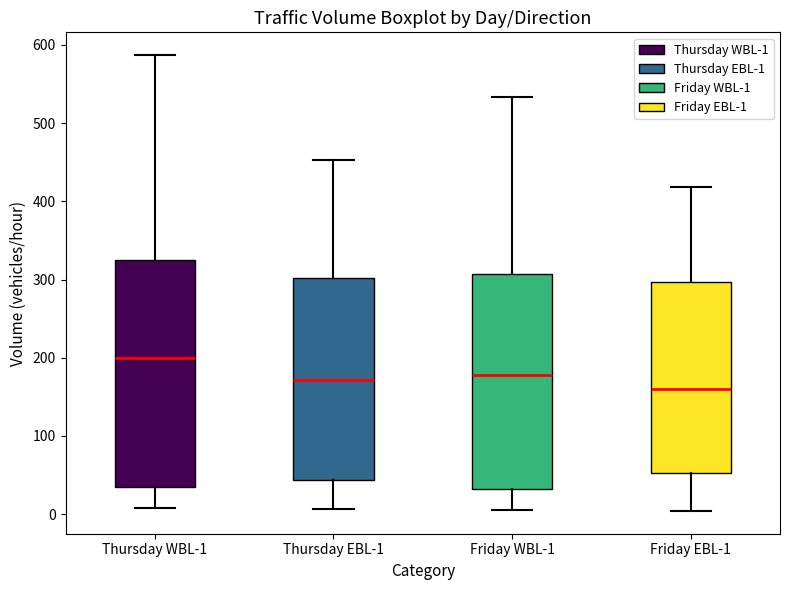

Comparing the boxes themselves (not the whiskers), which one is the tallest?

Thursday WBL-1